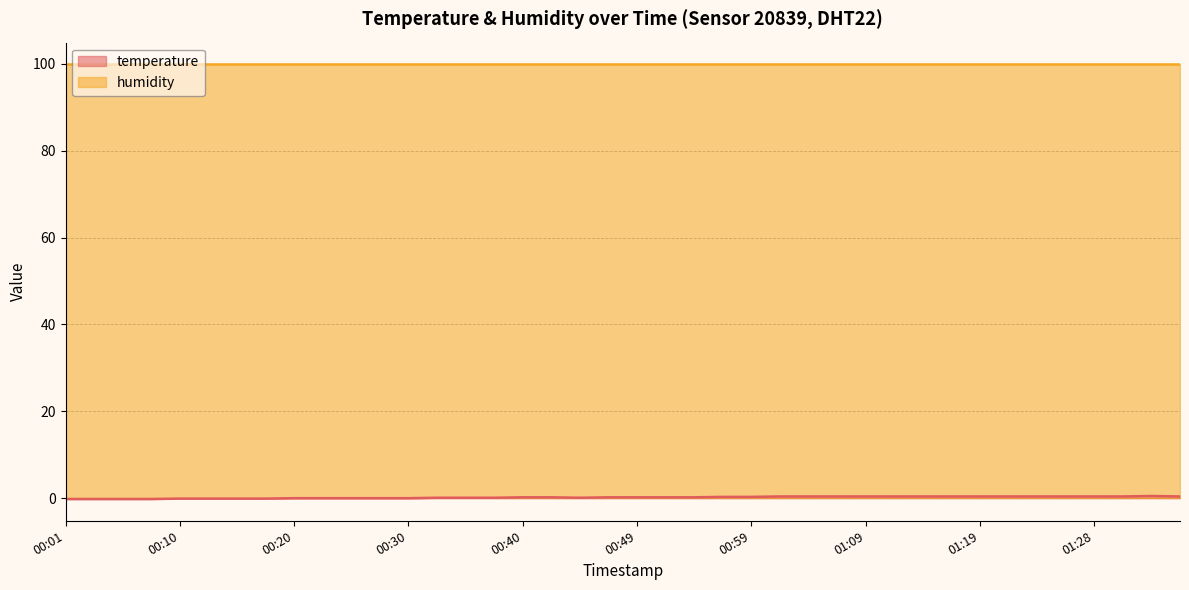

Reading left to right, extract all data points from this chart.

00:01=-0.2	00:03=-0.2	00:05=-0.2	00:08=-0.2	00:10=-0.1	00:13=-0.1	00:15=-0.1	00:18=-0.1	00:20=0.0	00:23=0.0	00:25=0.0	00:27=0.0	00:30=0.0	00:32=0.1	00:35=0.1	00:37=0.1	00:40=0.2	00:42=0.2	00:44=0.1	00:47=0.2	00:49=0.2	00:52=0.2	00:54=0.2	00:57=0.3	00:59=0.3	01:01=0.4	01:04=0.4	01:06=0.4	01:09=0.4	01:11=0.4	01:14=0.4	01:16=0.4	01:19=0.4	01:21=0.4	01:24=0.4	01:26=0.4	01:28=0.4	01:31=0.4	01:33=0.5	01:36=0.4